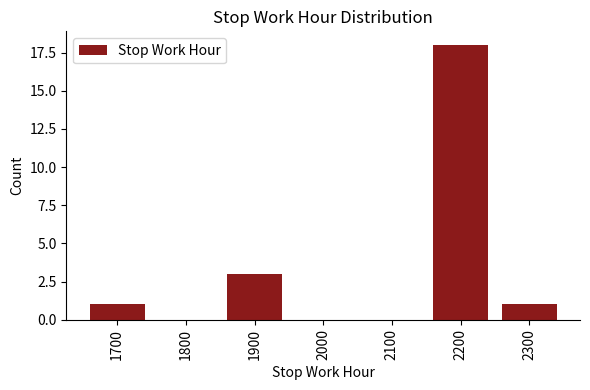

Reading right to left, transcribe all the data shown in this chart.

2300=1	2200=18	2100=0	2000=0	1900=3	1800=0	1700=1